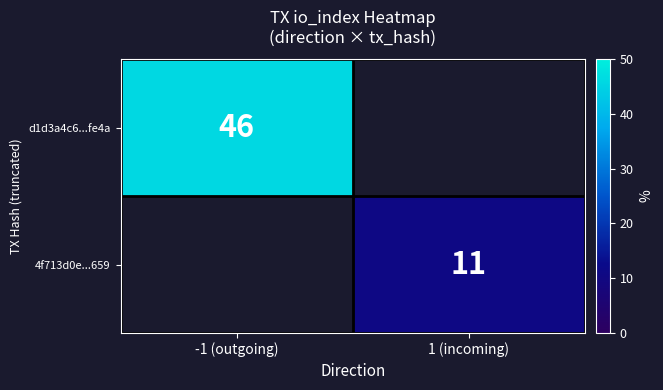

How many data points does each series have?

2